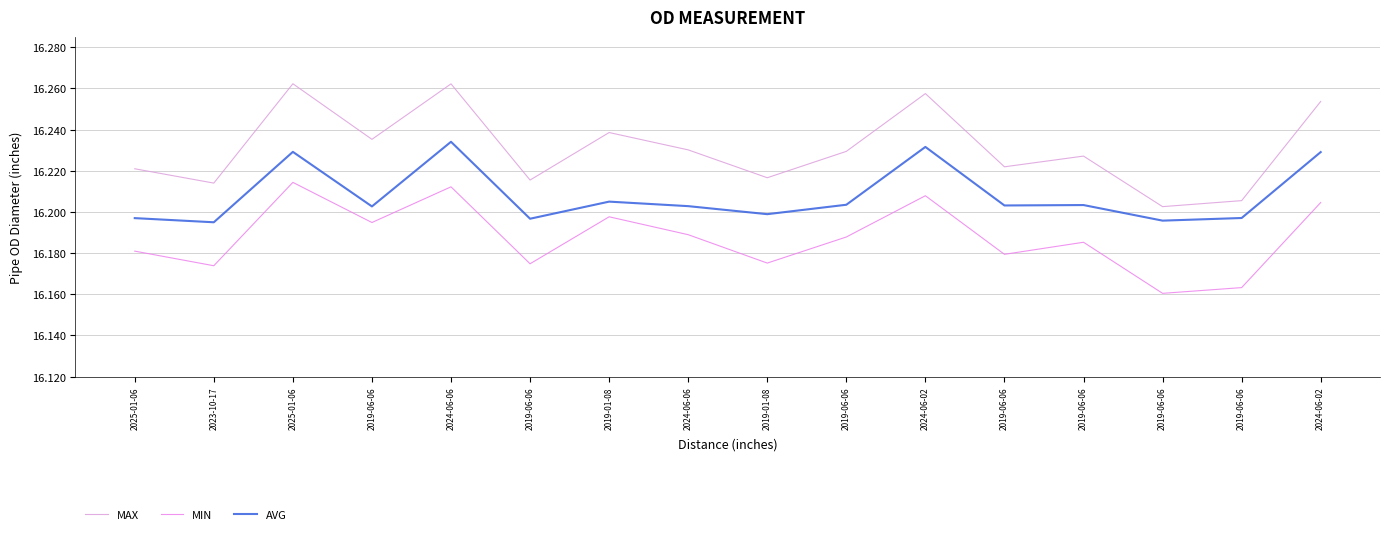

Which label corresponds to the largest value in the chart?

2025-01-06